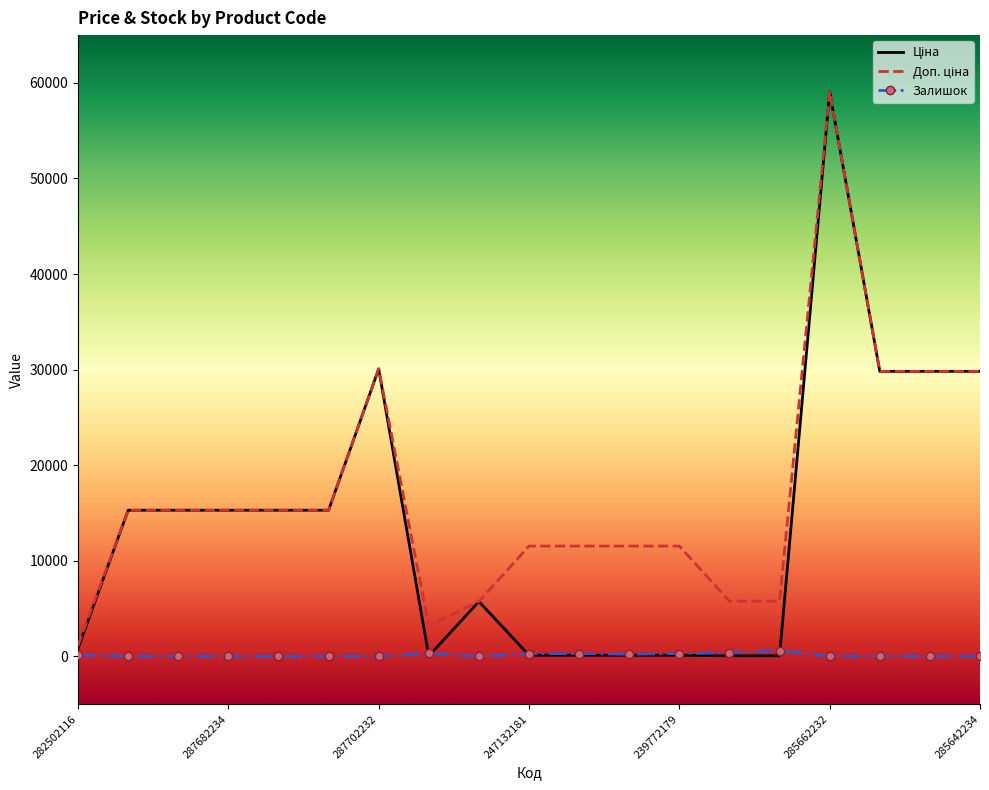

What is the maximum value shown in the chart?

59075.7